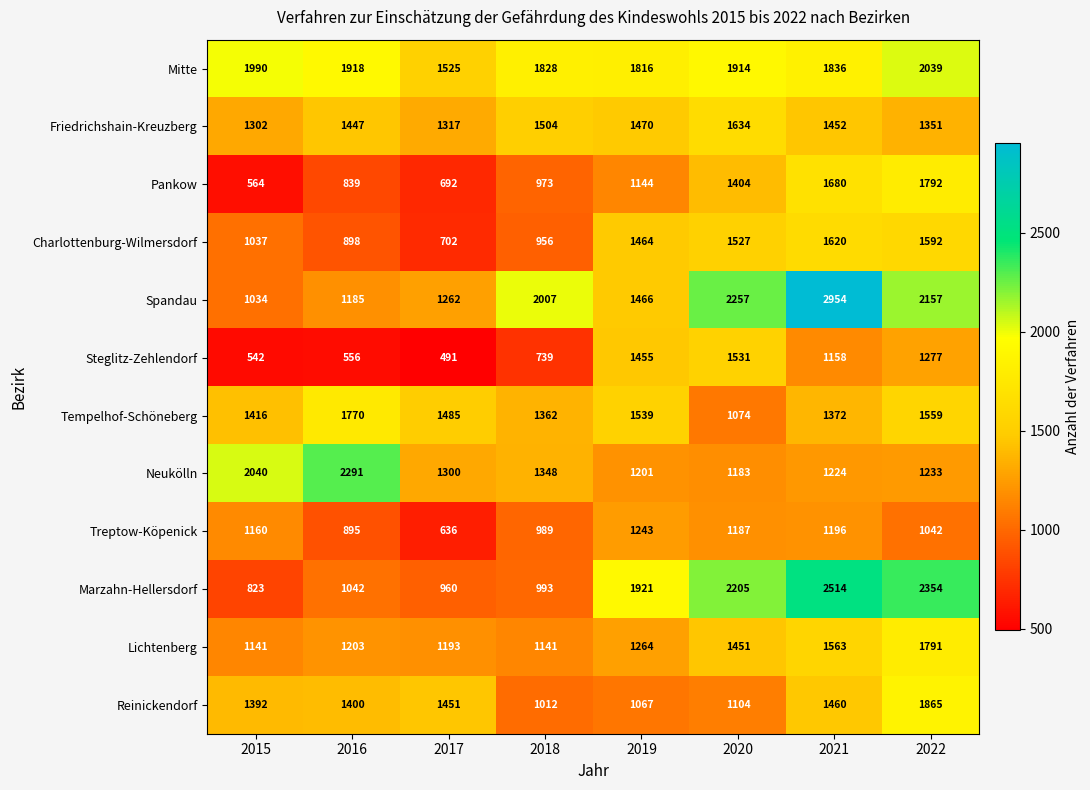

What is the difference between the maximum and second lowest values in the Spandau series?

1769